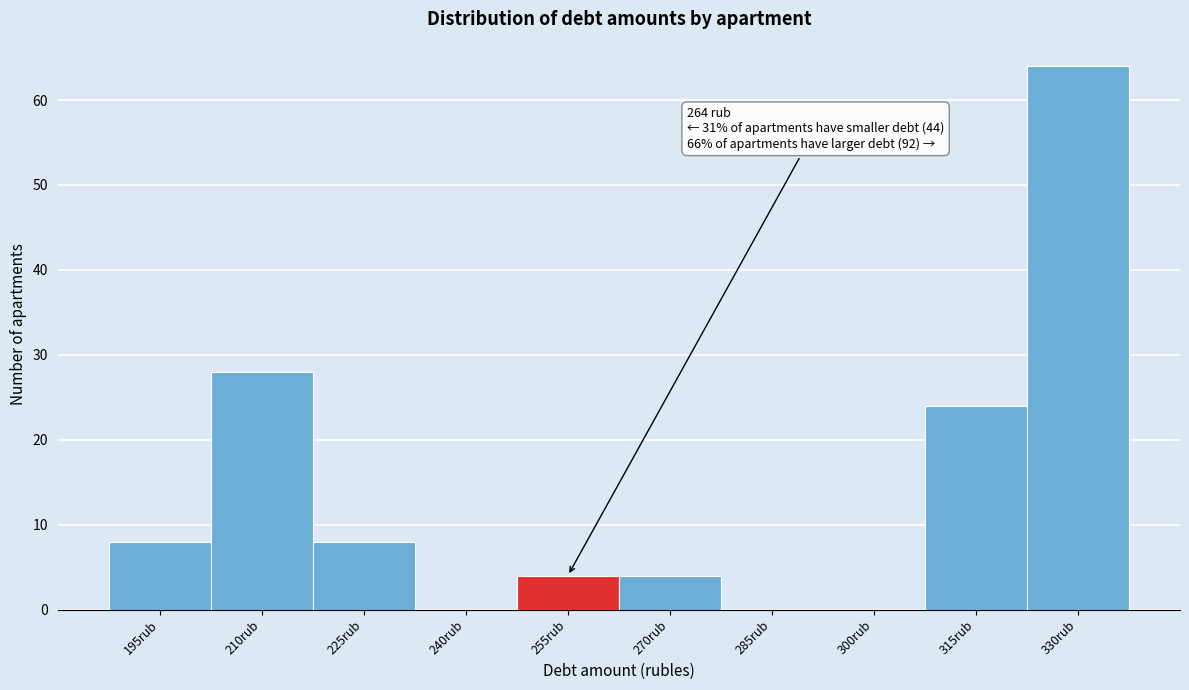

Reading right to left, list all the values displayed in this chart.

330rub=64	315rub=24	300rub=0	285rub=0	270rub=4	255rub=4	240rub=0	225rub=8	210rub=28	195rub=8